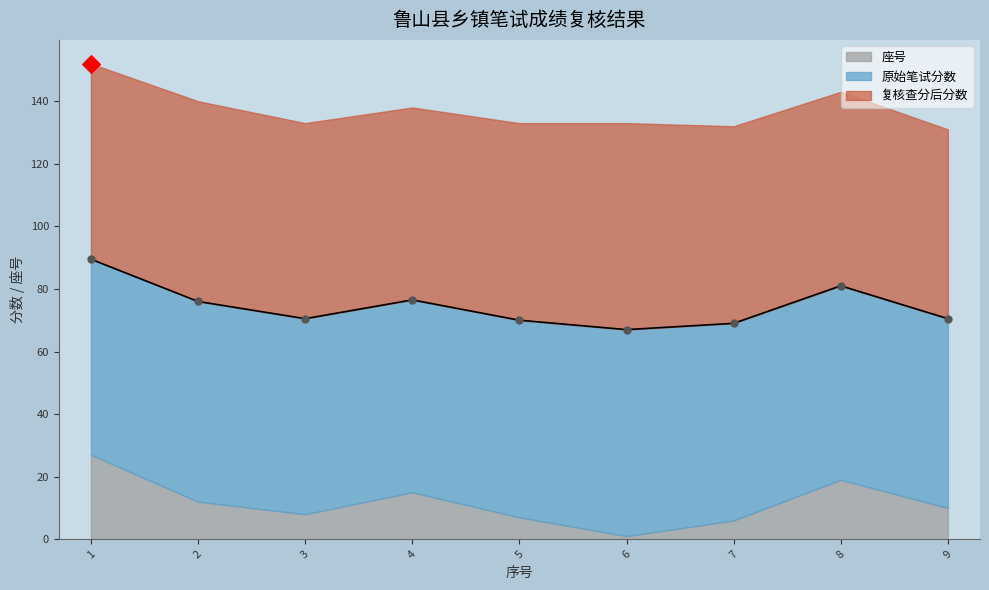

Which series has the widest spread of Y values?

座号